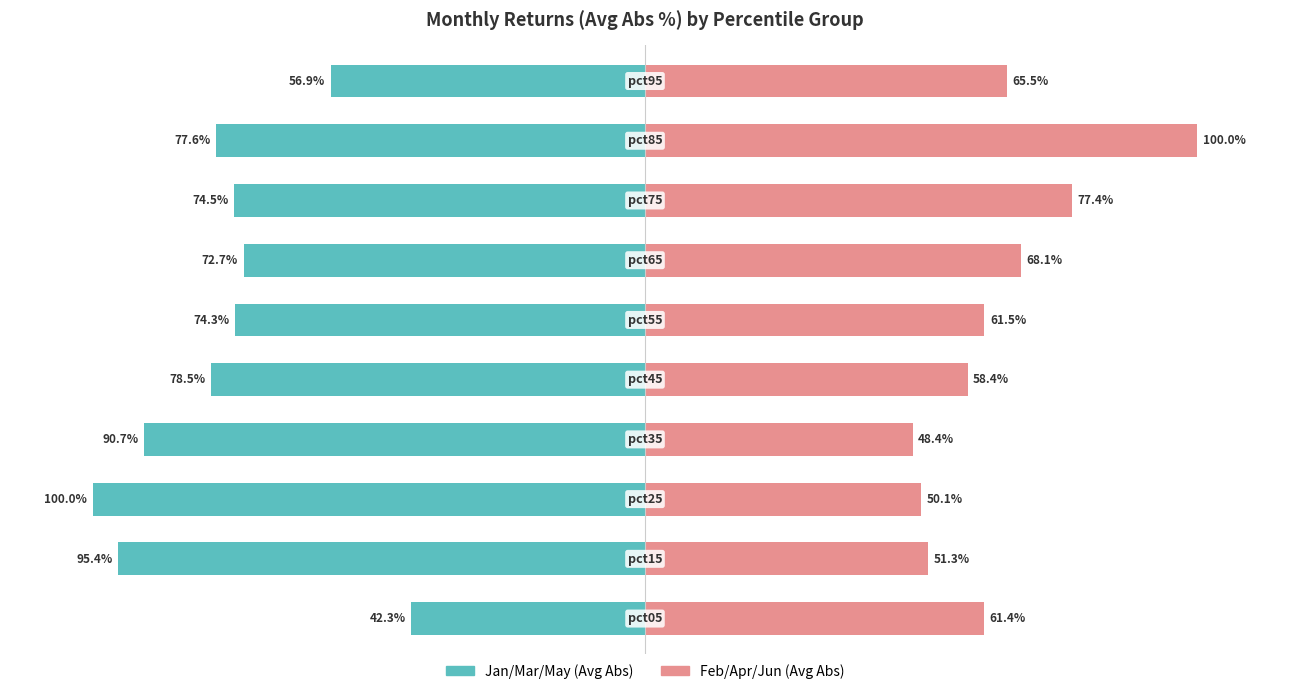

Rank the series at 3 from lowest to highest value.

Jan/Mar/May (Avg Abs), Feb/Apr/Jun (Avg Abs)